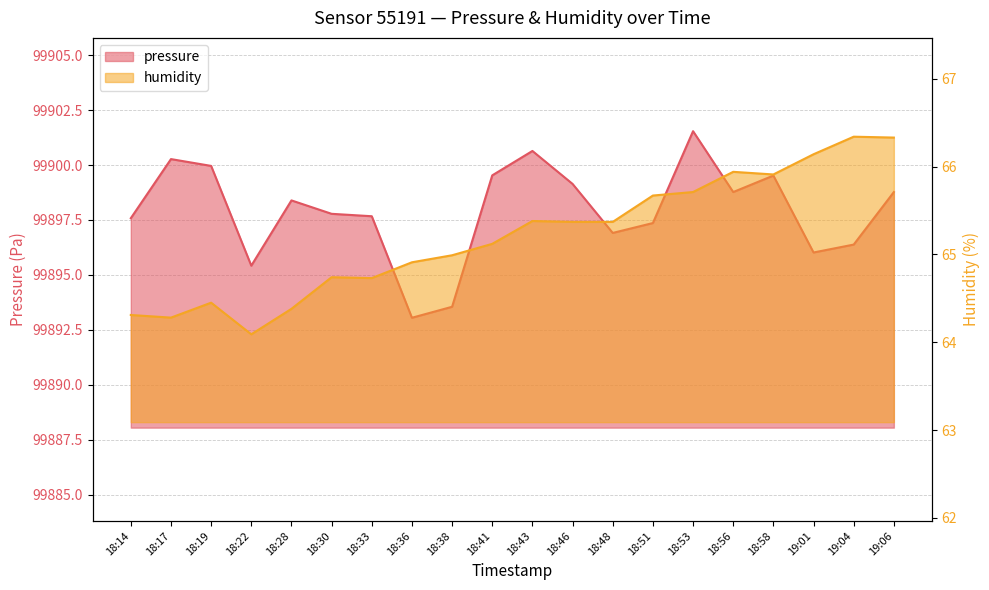

Reading left to right, transcribe all the data shown in this chart.

pressure: 18:14=99897.6	18:17=99900.3	18:19=99900.0	18:22=99895.4	18:28=99898.4	18:30=99897.8	18:33=99897.7	18:36=99893.1	18:38=99893.6	18:41=99899.5	18:43=99900.6	18:46=99899.1	18:48=99896.9	18:51=99897.4	18:53=99901.5	18:56=99898.8	18:58=99899.5	19:01=99896.0	19:04=99896.4	19:06=99898.8
humidity: 18:14=64.3	18:17=64.3	18:19=64.5	18:22=64.1	18:28=64.4	18:30=64.7	18:33=64.7	18:36=64.9	18:38=65.0	18:41=65.1	18:43=65.4	18:46=65.4	18:48=65.4	18:51=65.7	18:53=65.7	18:56=65.9	18:58=65.9	19:01=66.1	19:04=66.3	19:06=66.3